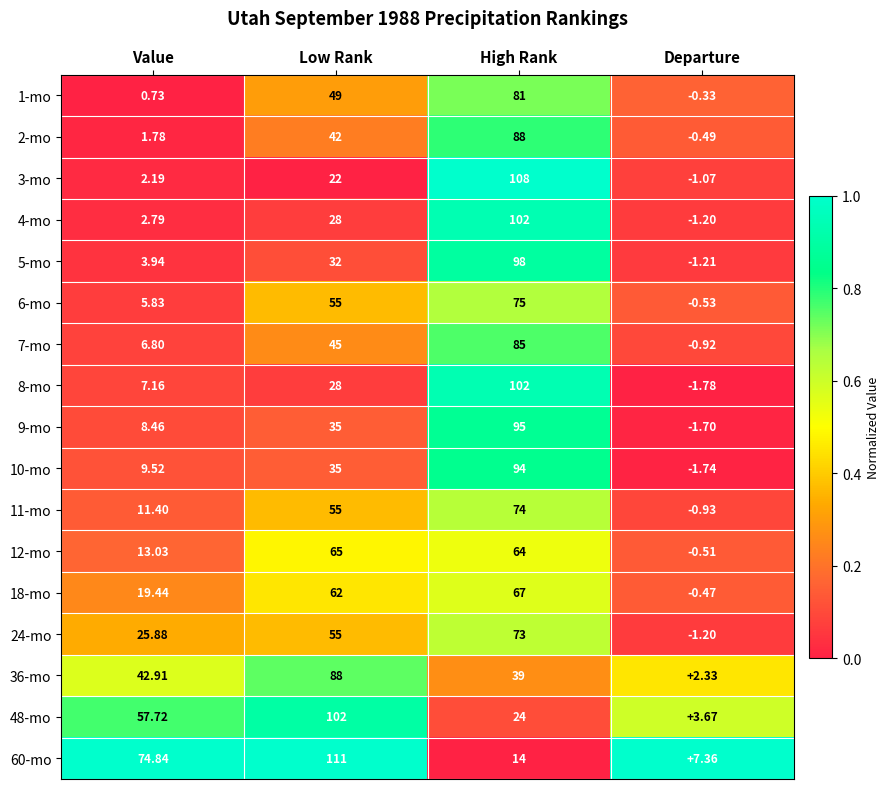

At which label is 18-mo closest to 33?

Value